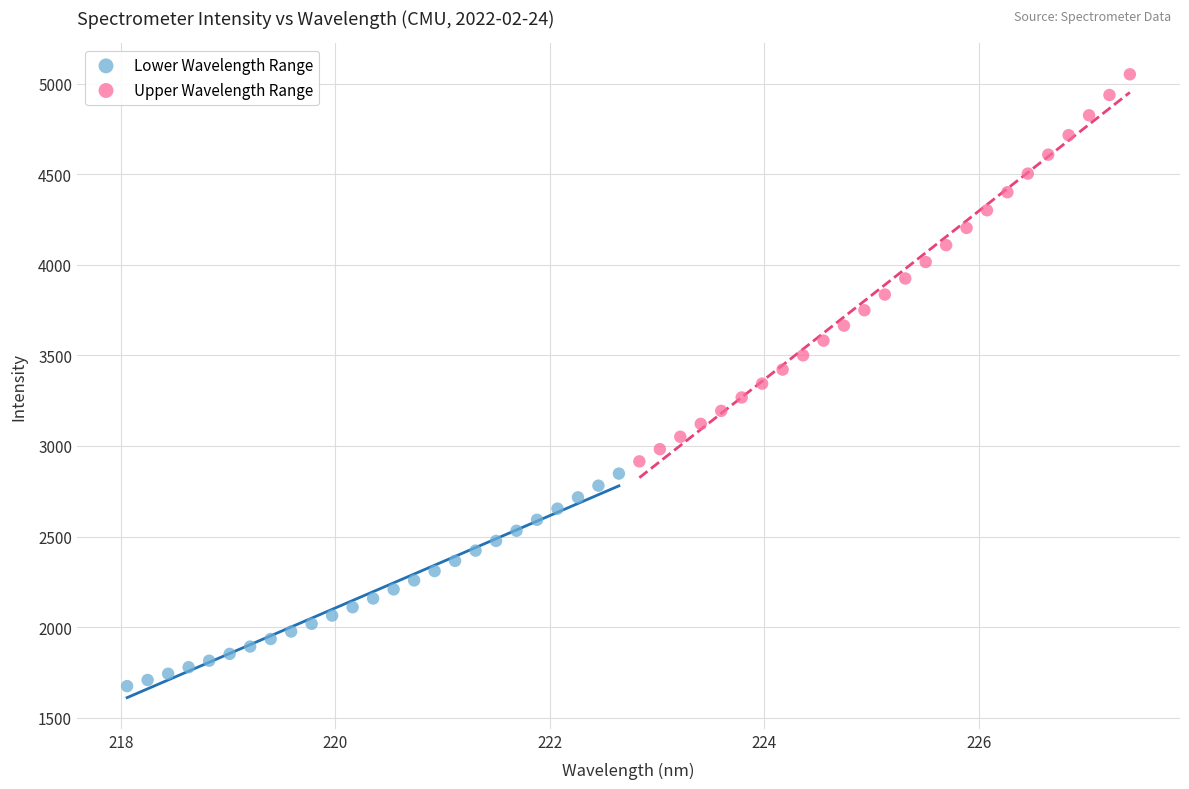

Which series contains the lowest Y value?

Lower Wavelength Range